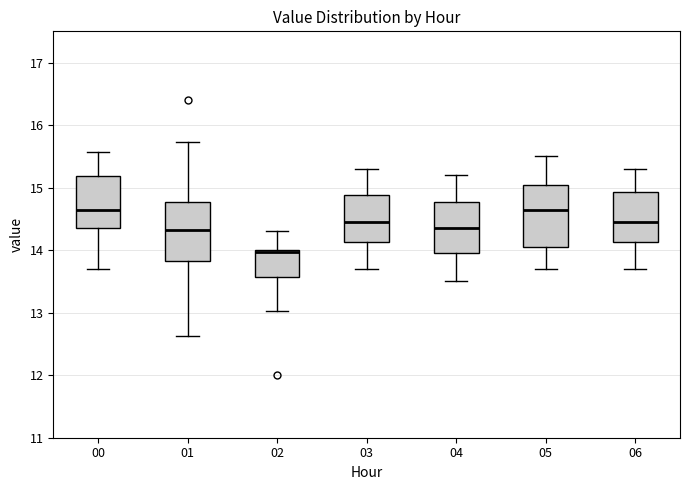

Reading left to right, transcribe this box plot: for each box, give where its median line is, the range the box spans, and where its two whiskers end, as read against the y-axis. The values are not printed on the chart, so give them approximately, as read against the axis.

00: median 14.7, box 14.3 to 15.2, whiskers 13.7 to 15.6
01: median 14.3, box 13.8 to 14.8, whiskers 12.6 to 15.7
02: median 14.0, box 13.6 to 14.0, whiskers 13.0 to 14.3
03: median 14.5, box 14.1 to 14.9, whiskers 13.7 to 15.3
04: median 14.4, box 14.0 to 14.8, whiskers 13.5 to 15.2
05: median 14.7, box 14.1 to 15.1, whiskers 13.7 to 15.5
06: median 14.5, box 14.1 to 14.9, whiskers 13.7 to 15.3